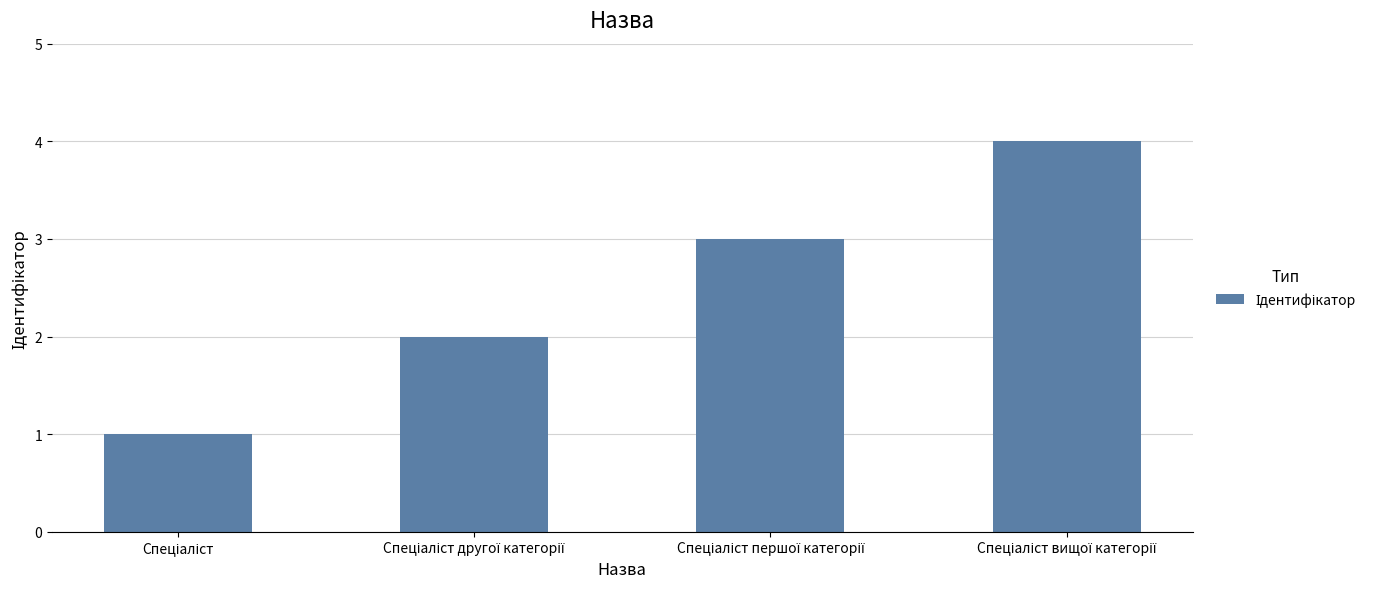

What is the greatest value displayed?

4